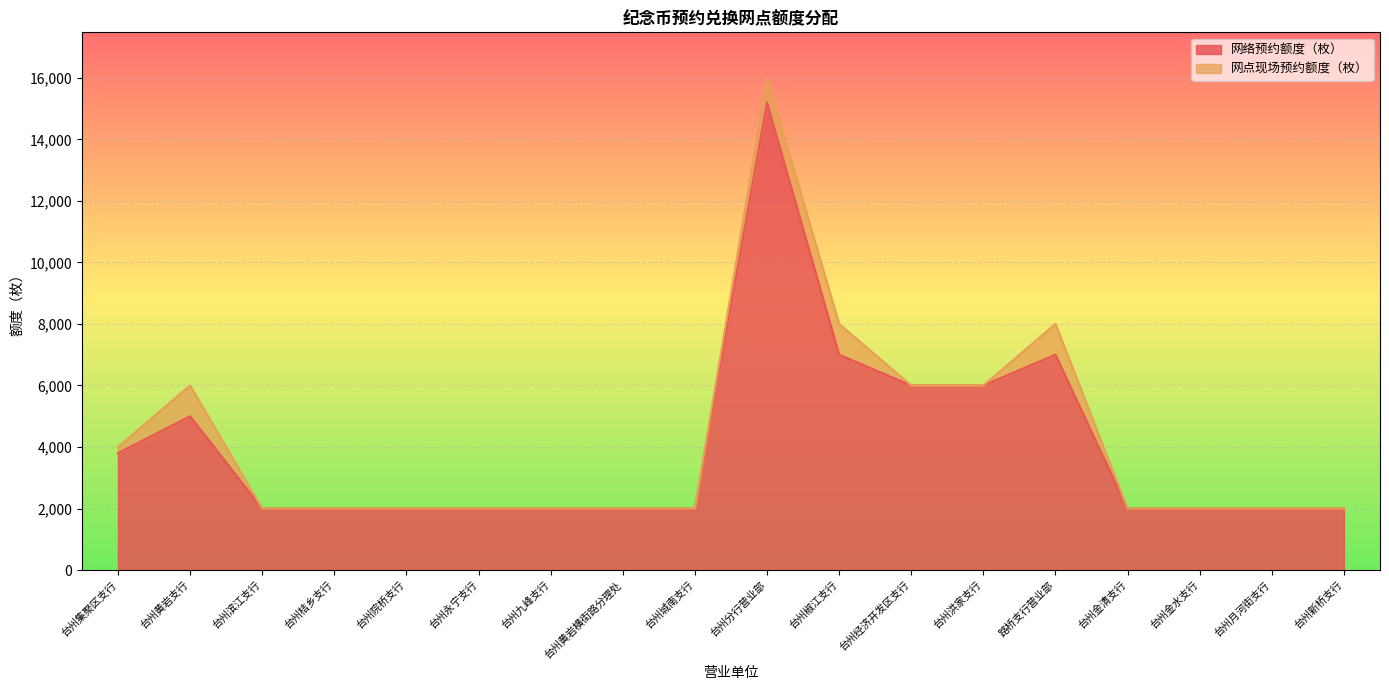

Which has a higher value, 台州洪家支行 or 台州永宁支行?

台州洪家支行